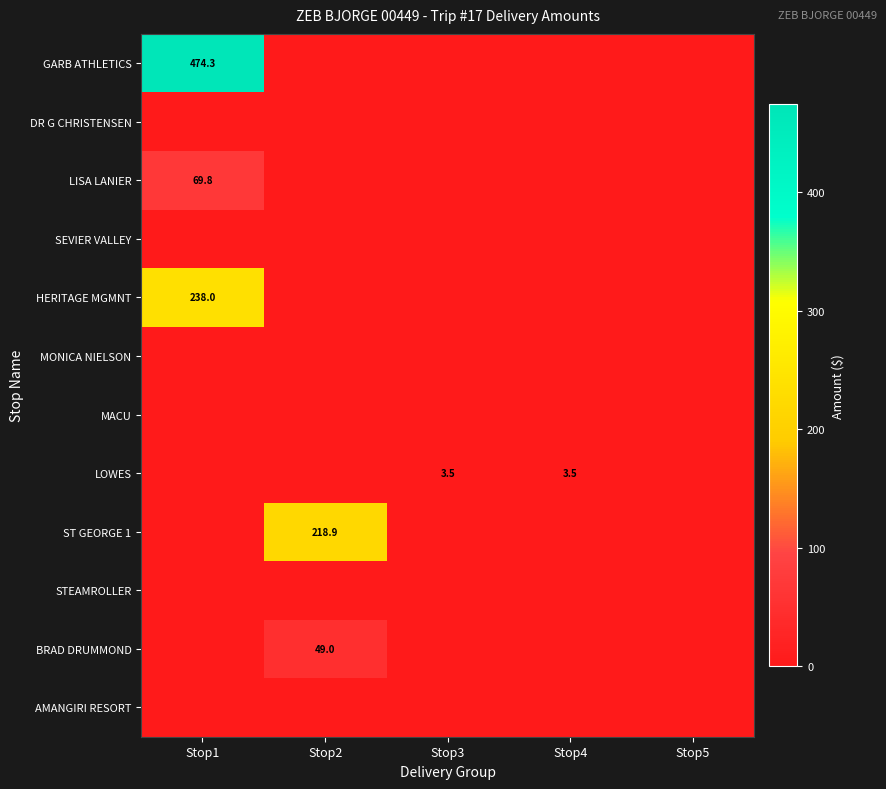

Is it true that LISA LANIER equals 115.1 at Stop1?

False